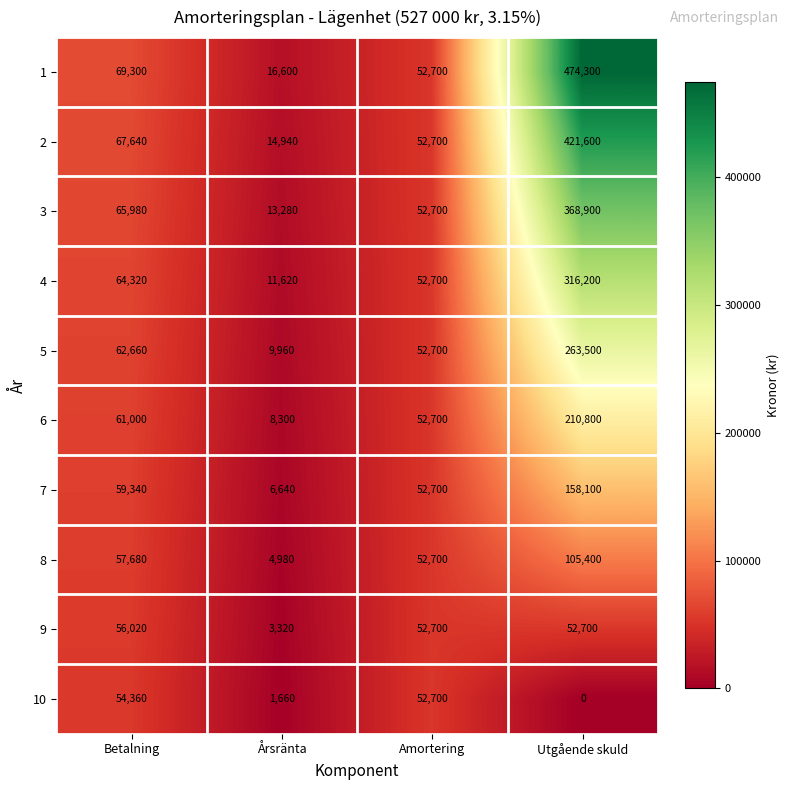

The value of 5 at Utgående skuld is 84091. True or false?

False